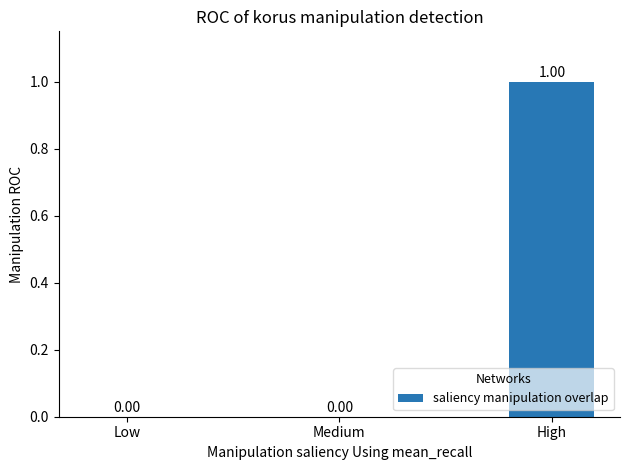

What is the change in value from Medium to High?

+1.0